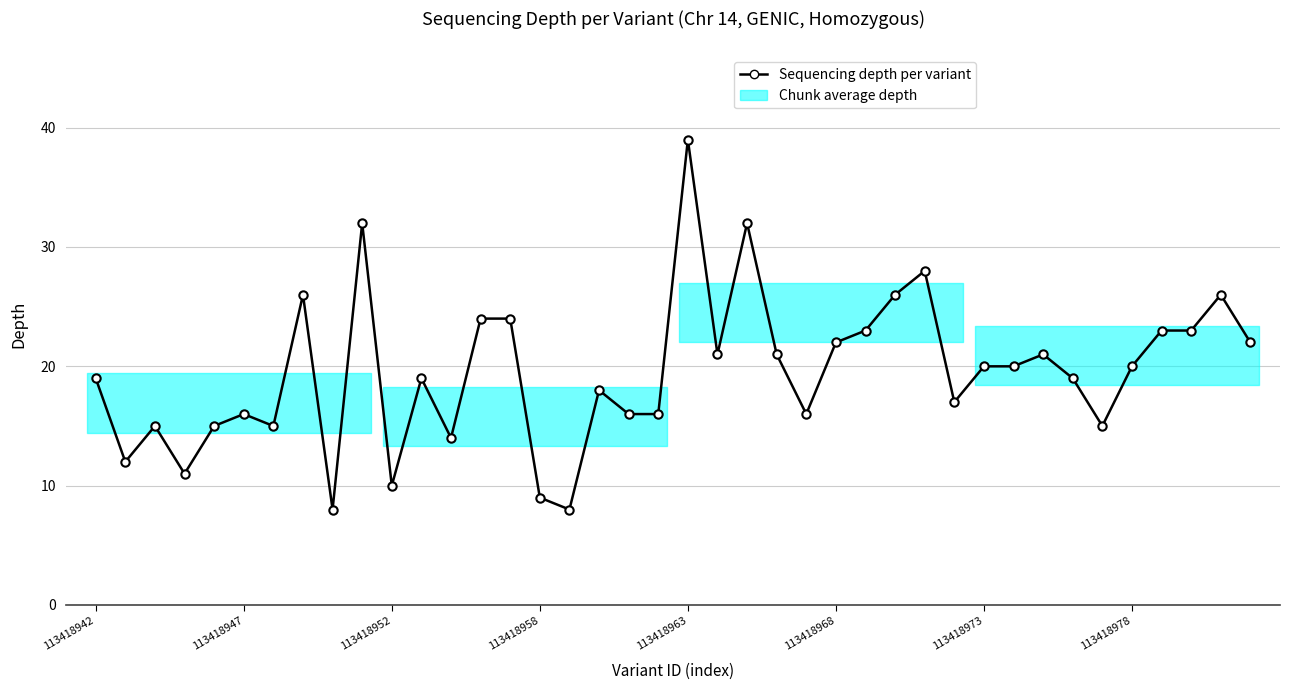

What is the greatest value displayed?

39